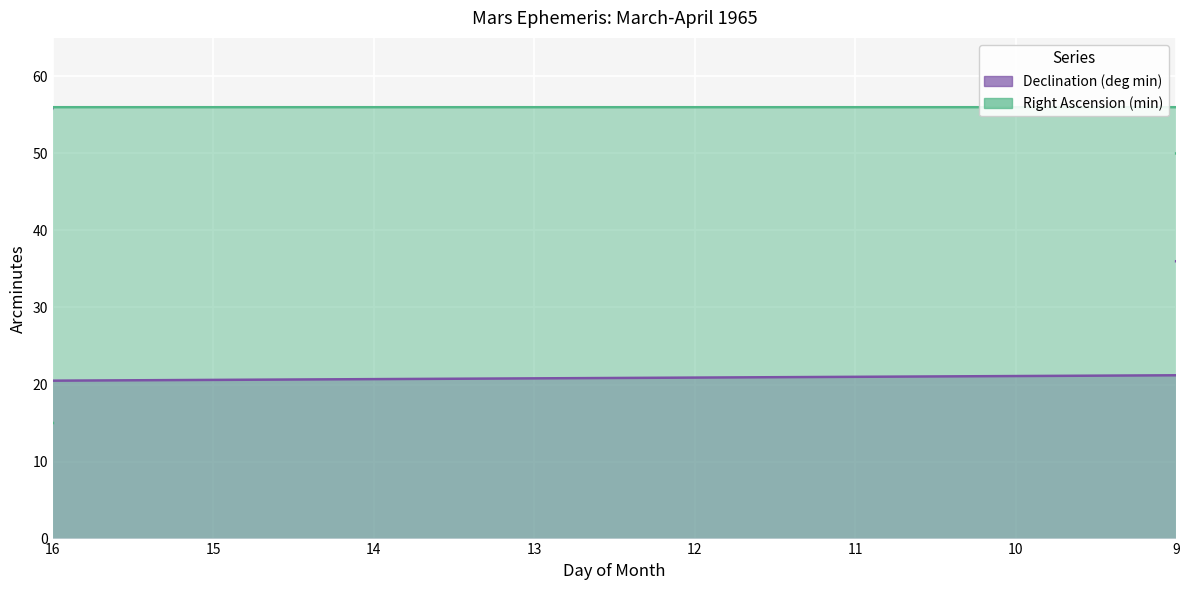

Which series has the largest total across all categories?

Right Ascension (min)